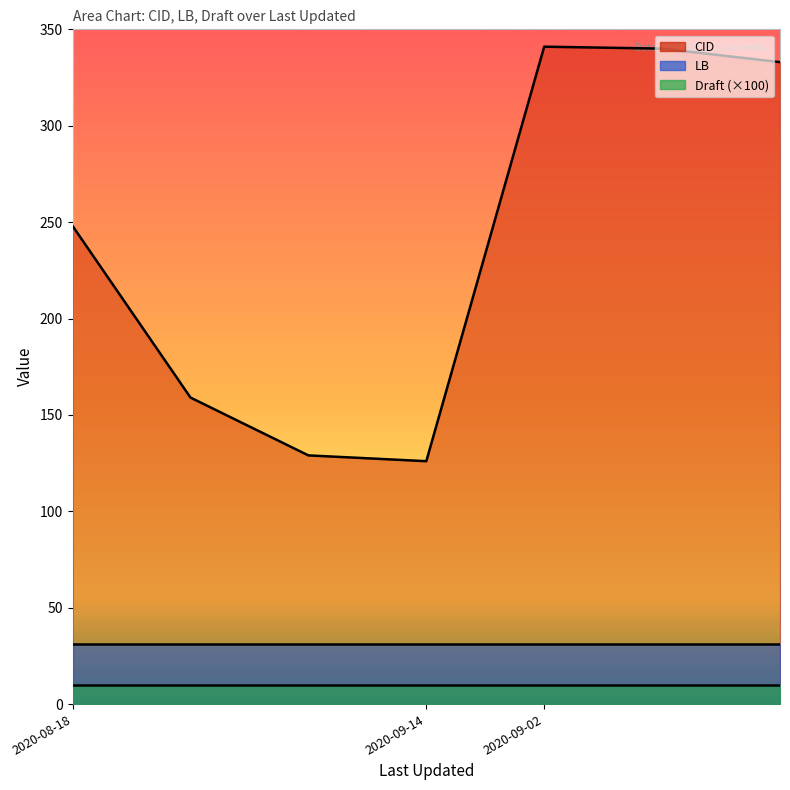

The LB series shows 31.0 at 2020-08-18 13:48:22. True or false?

True